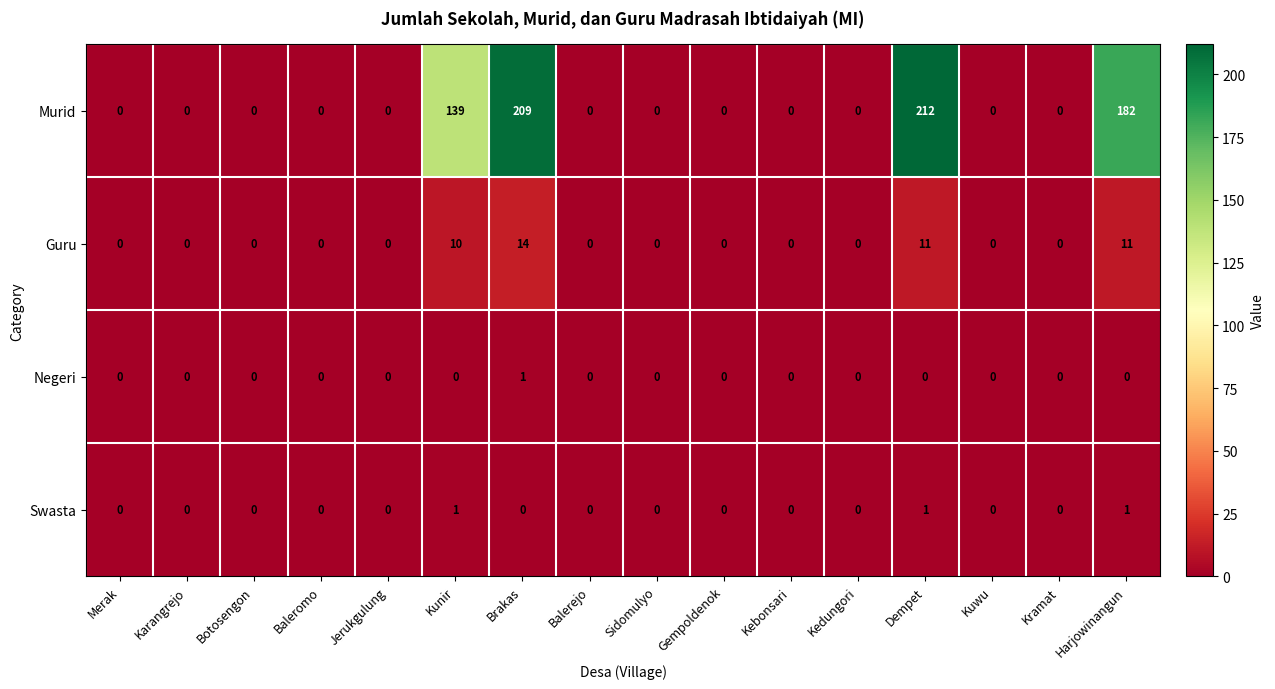

Which category has the highest value across all series?

Dempet